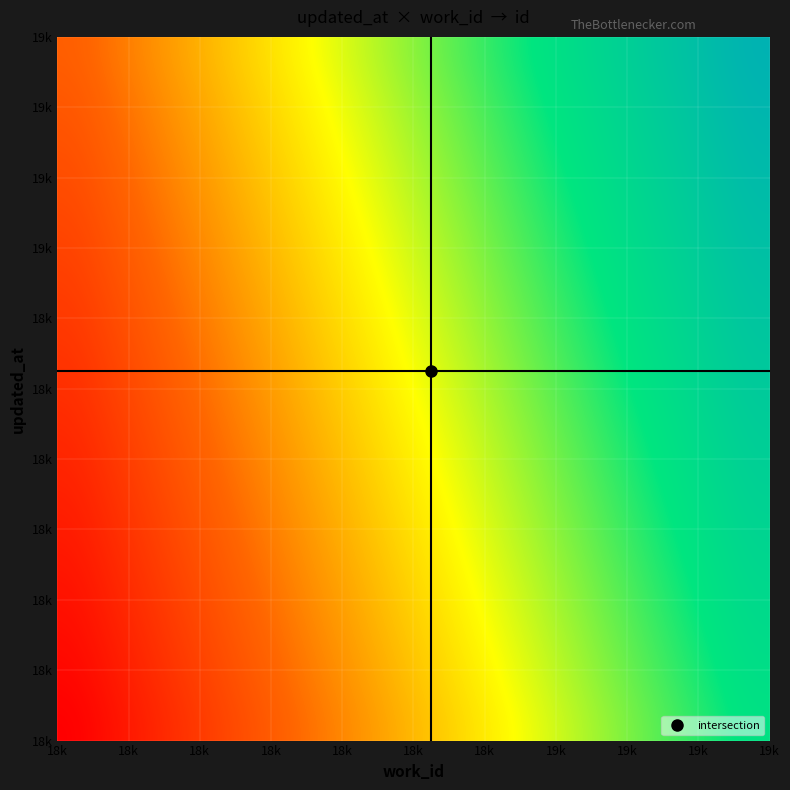

What is the minimum value shown in the chart?

18095.0